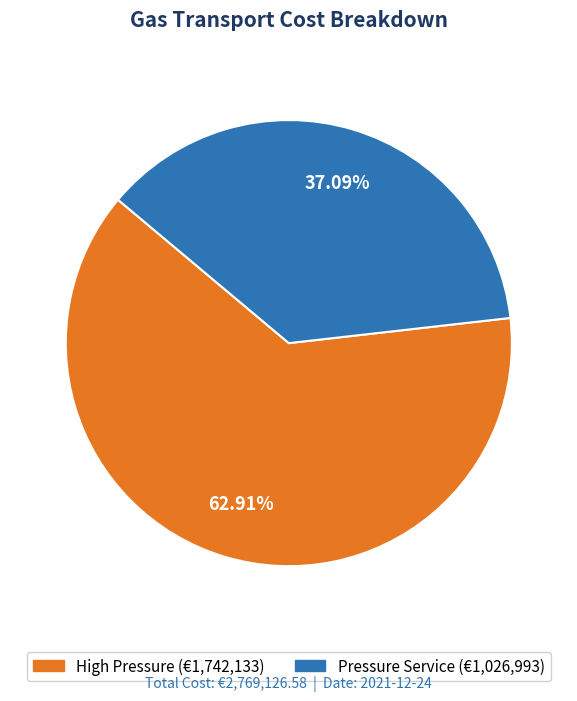

How many slices are in this pie chart?

2